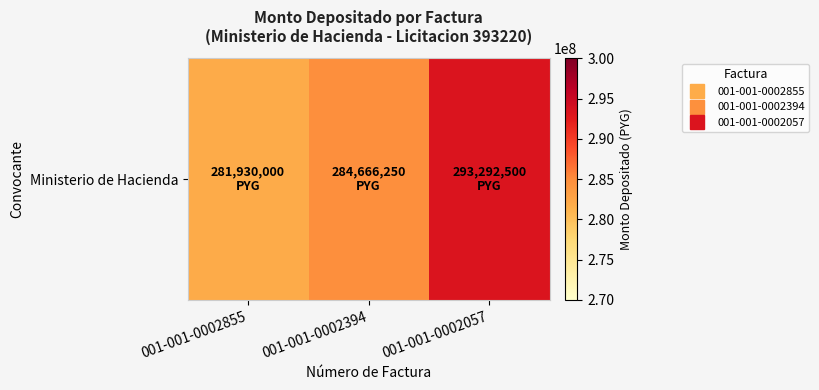

What is the change in value from 001-001-0002855 to 001-001-0002394?

+2736250